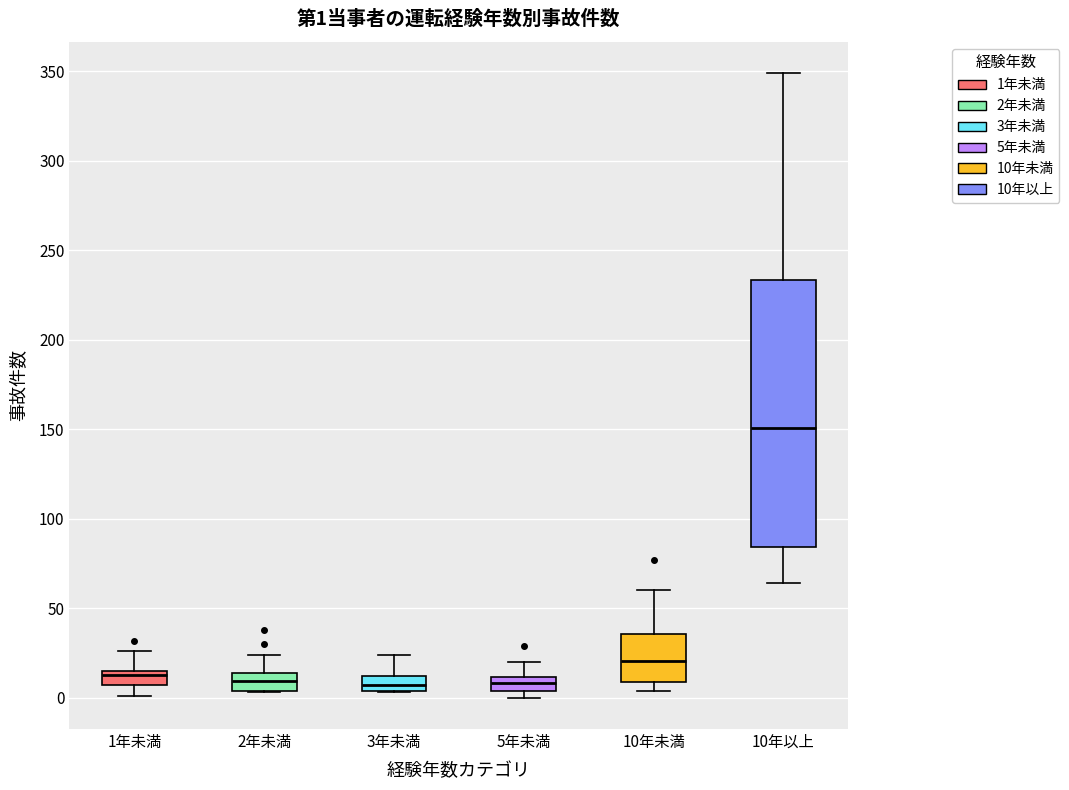

Comparing the boxes themselves (not the whiskers), which one is the tallest?

10年以上